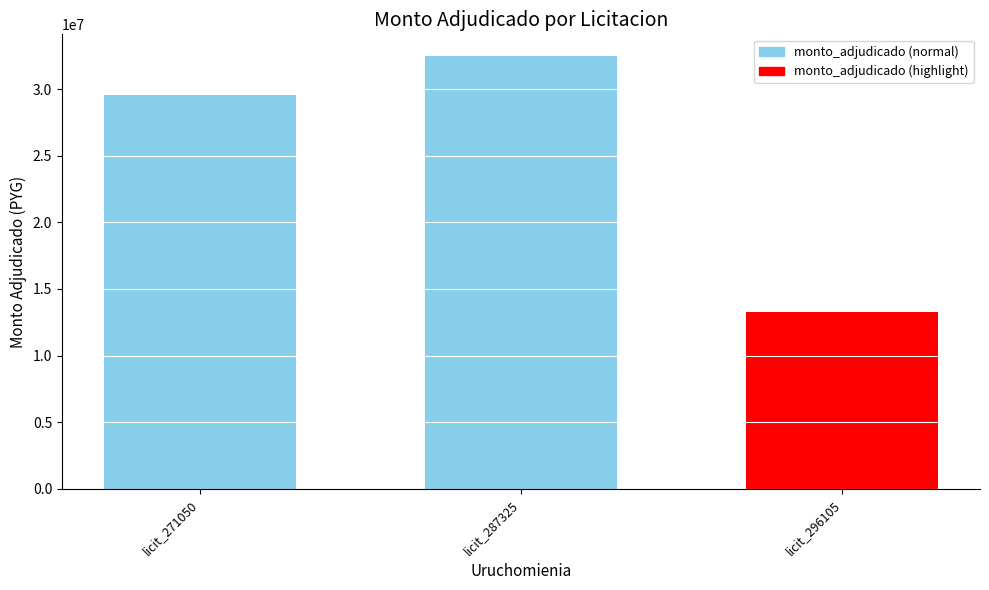

What is the value of the 2nd bar from the left?

32500000